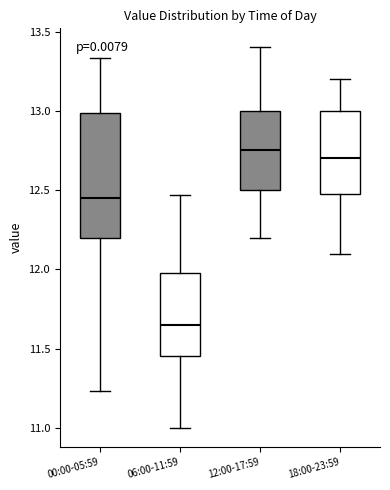

Which box has the lowest median line?

06:00-11:59